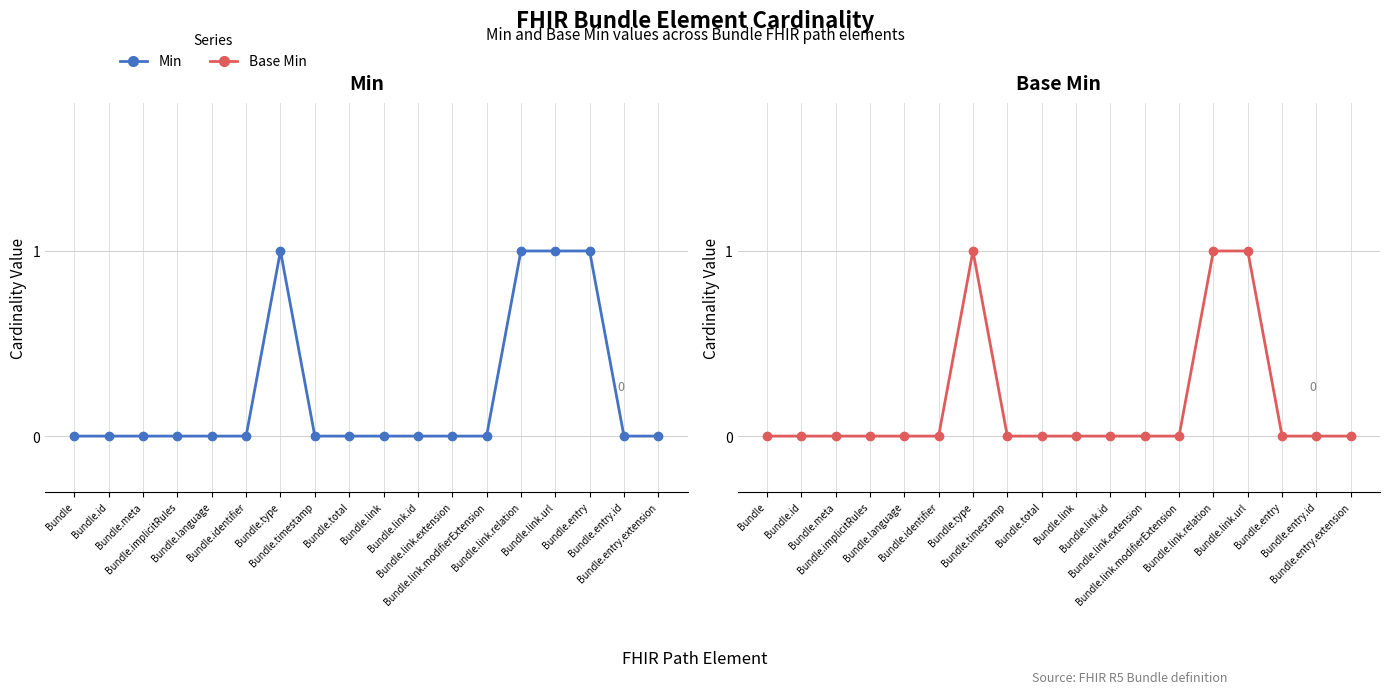

At Bundle.timestamp, list the series in order from smallest to largest.

Min, Base Min